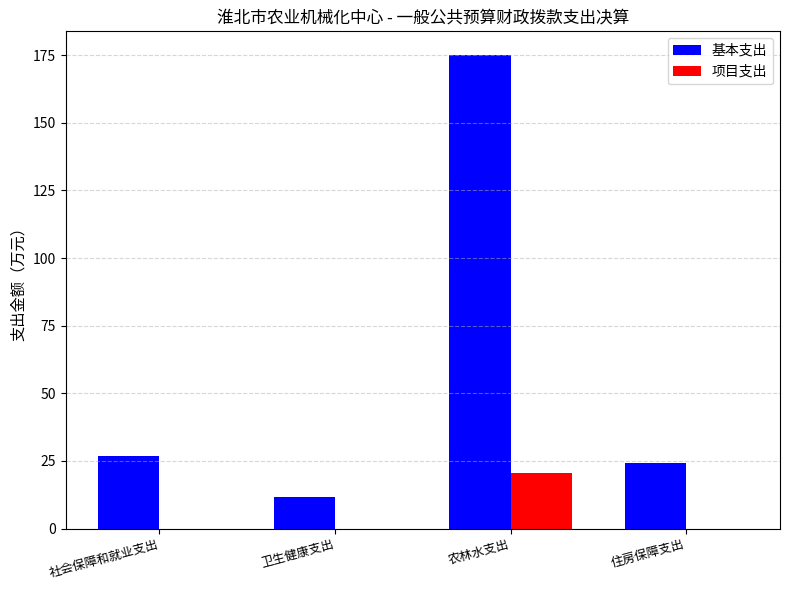

Which series changed the most between 卫生健康支出 and 农林水支出?

基本支出